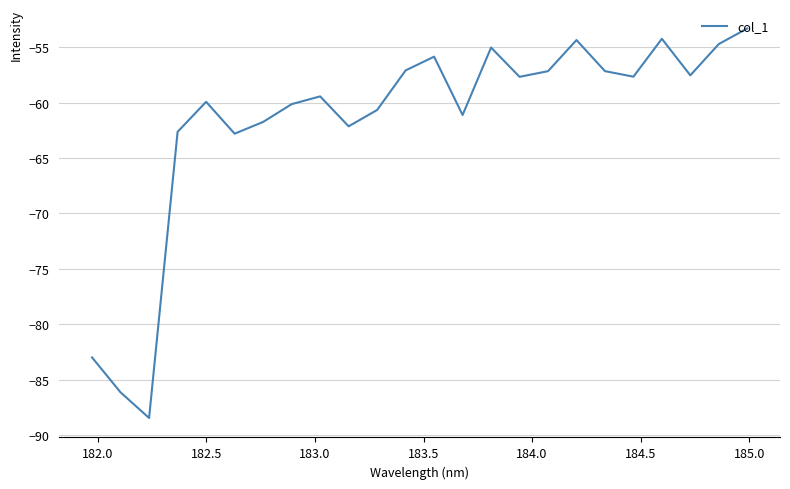

What is the difference between the maximum and minimum values?

35.1